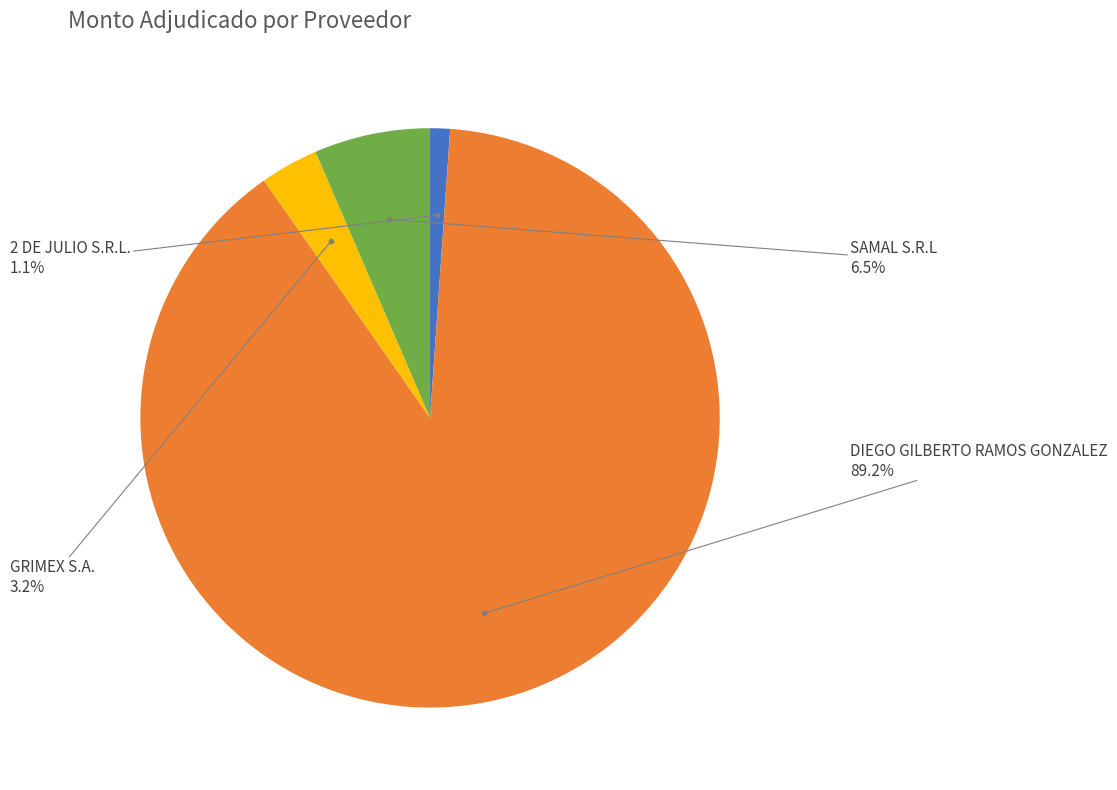

To the nearest percent, what is the average slice percentage?

25%